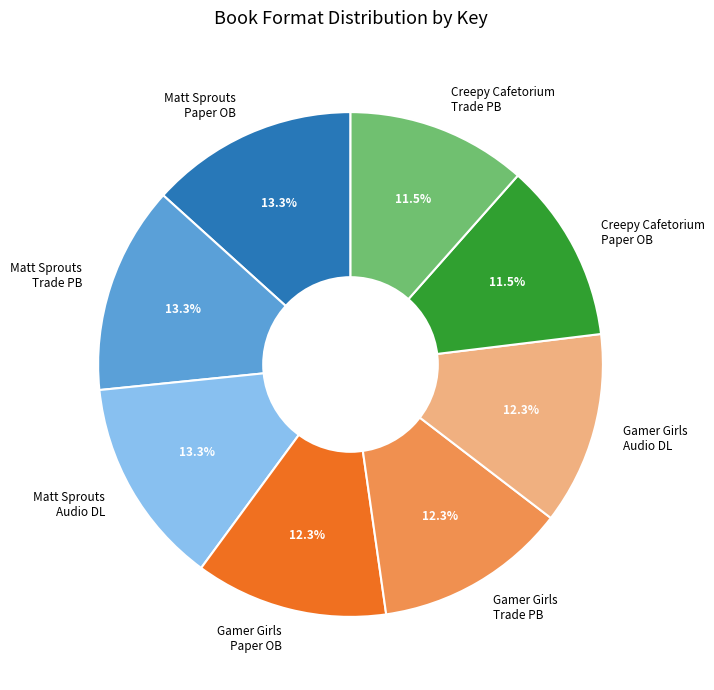

Does Gamer Girls Paper OB represent more than half of the total?

No